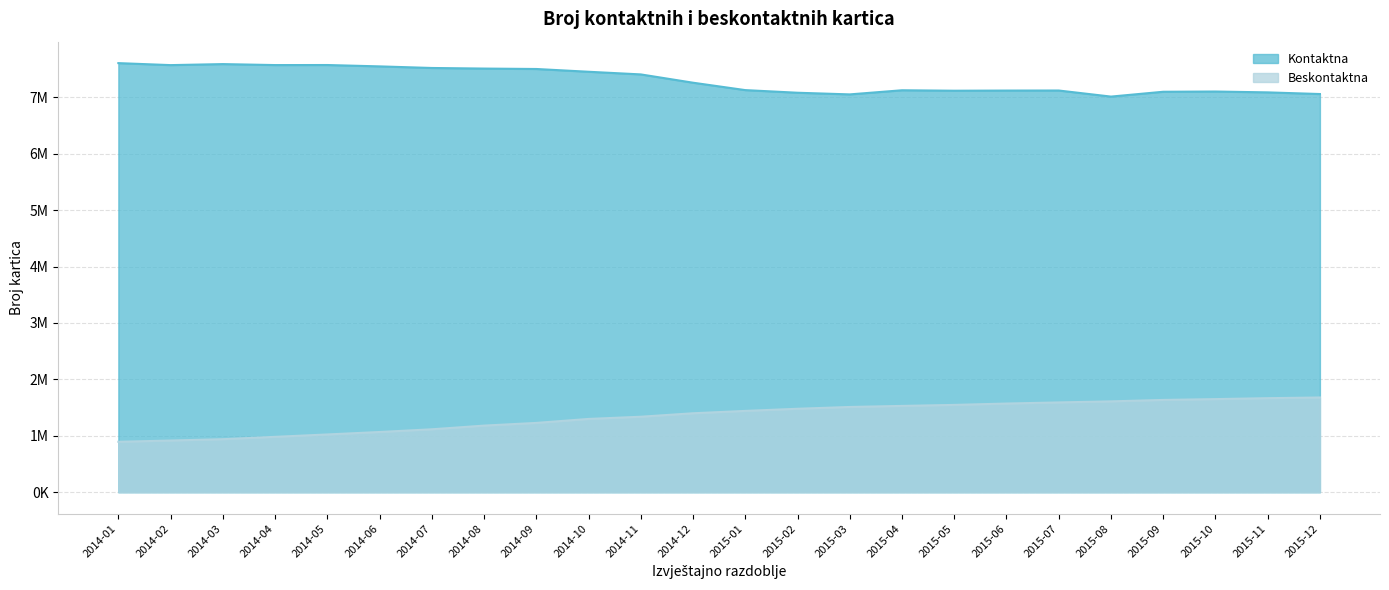

True or false: Kontaktna and Beskontaktna intersect in this chart.

False